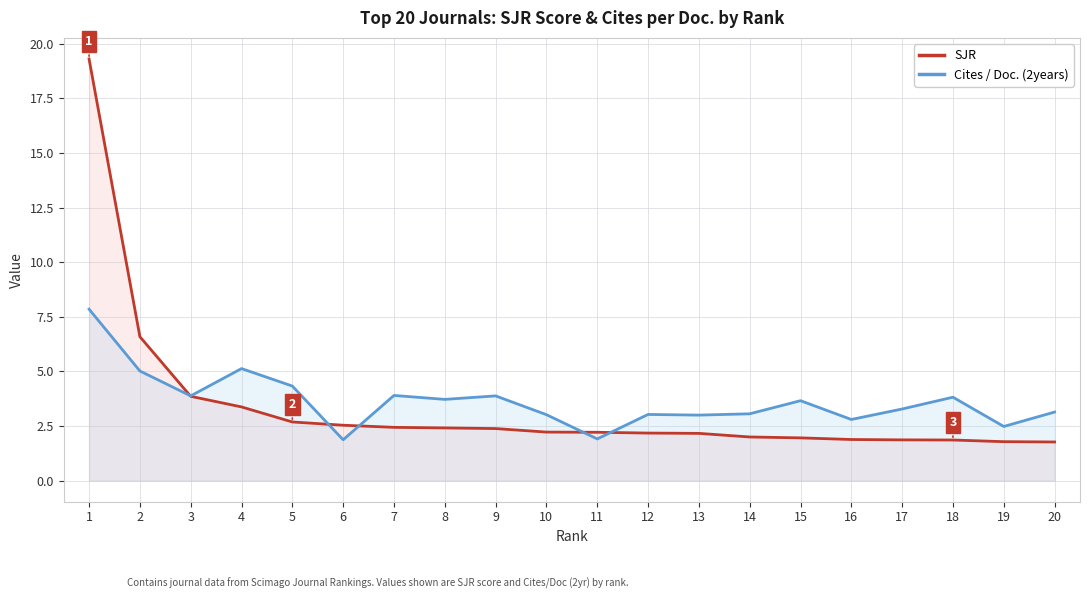

Where is SJR nearest to the value 10?

2